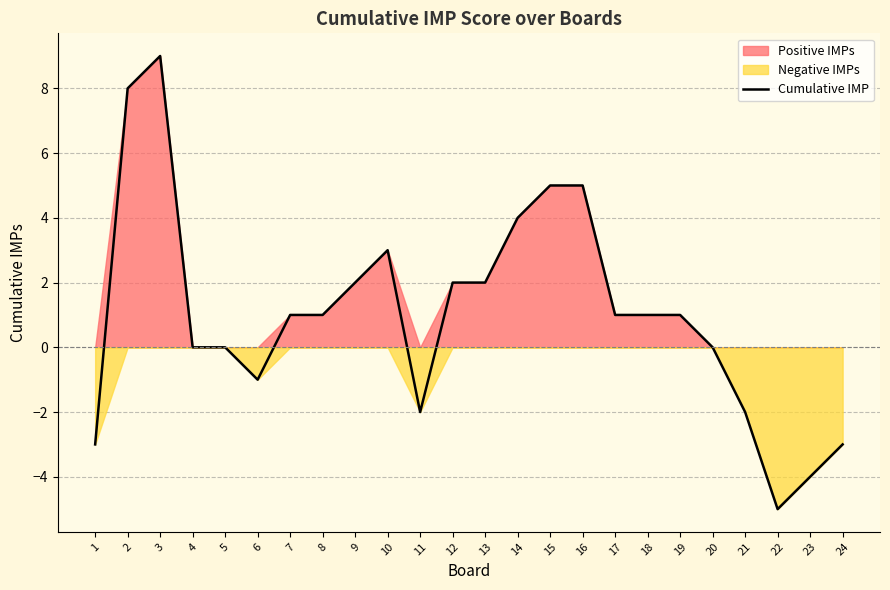

Is it true that the value at 23 is -1?

False